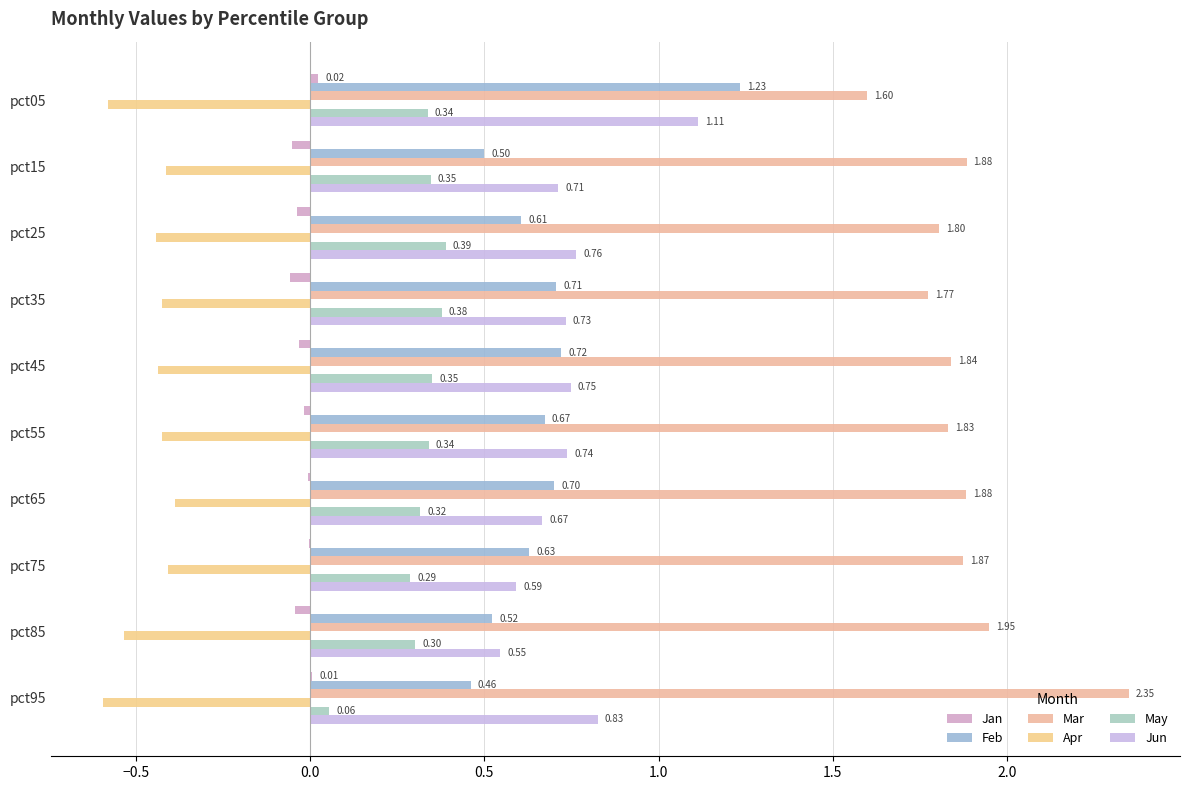

What is the smallest value displayed?

-0.6